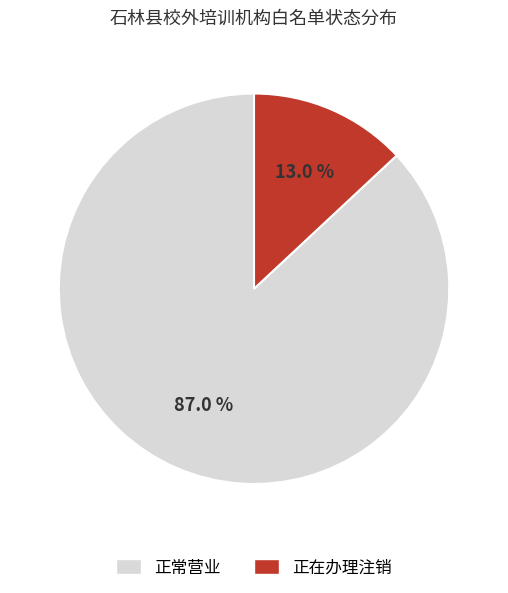

Between 正常营业 and 正在办理注销, which is larger?

正常营业